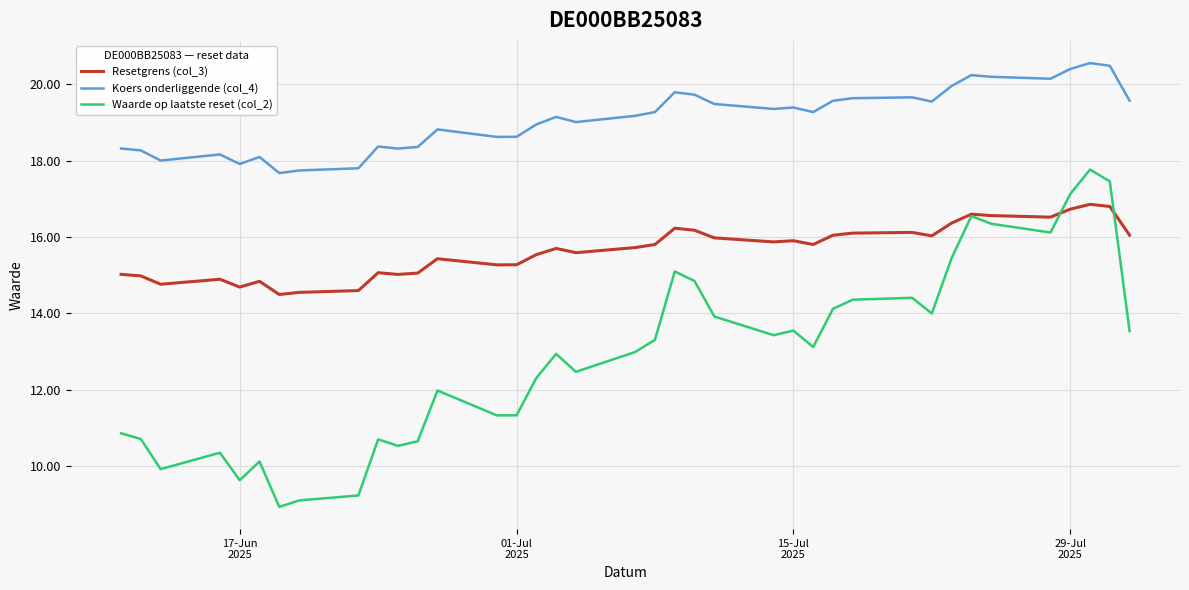

True or false: Resetgrens (col_3) and Koers onderliggende (col_4) cross at least once.

False